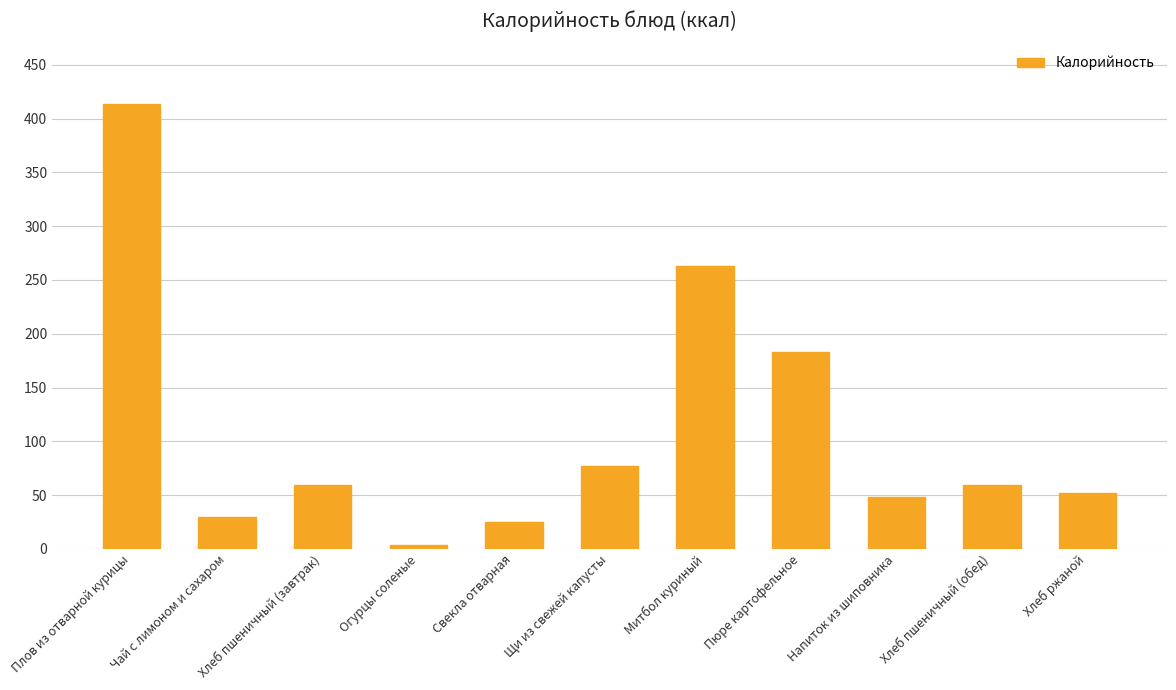

What is the change in value from Пюре картофельное to Хлеб ржаной?

-130.5